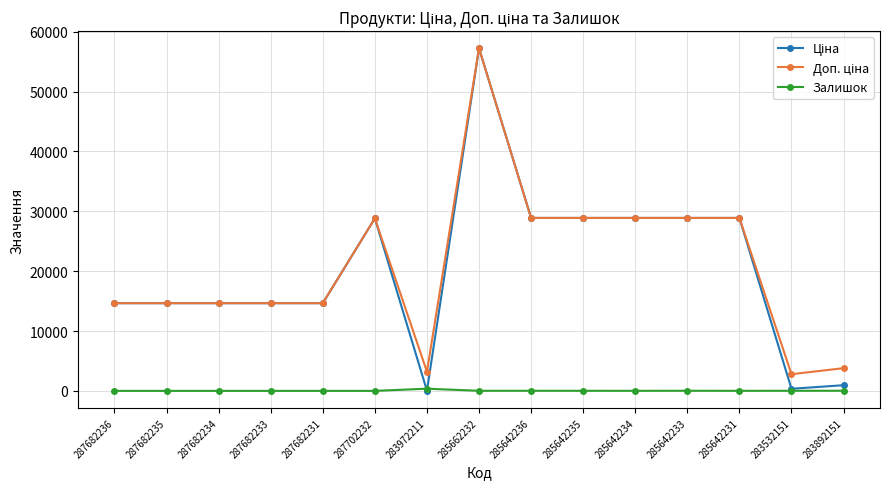

At which category is the sum across all series the highest?

285662232